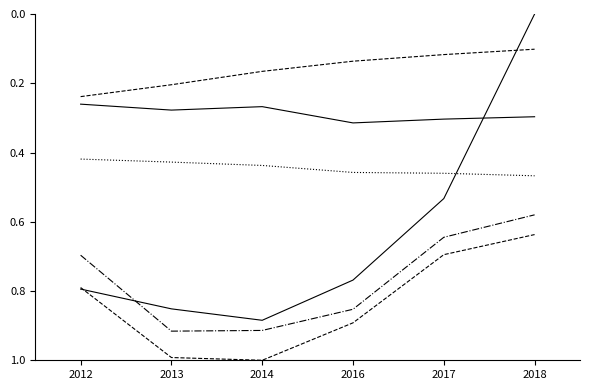

What is the total value across all series at 2018?

2.1